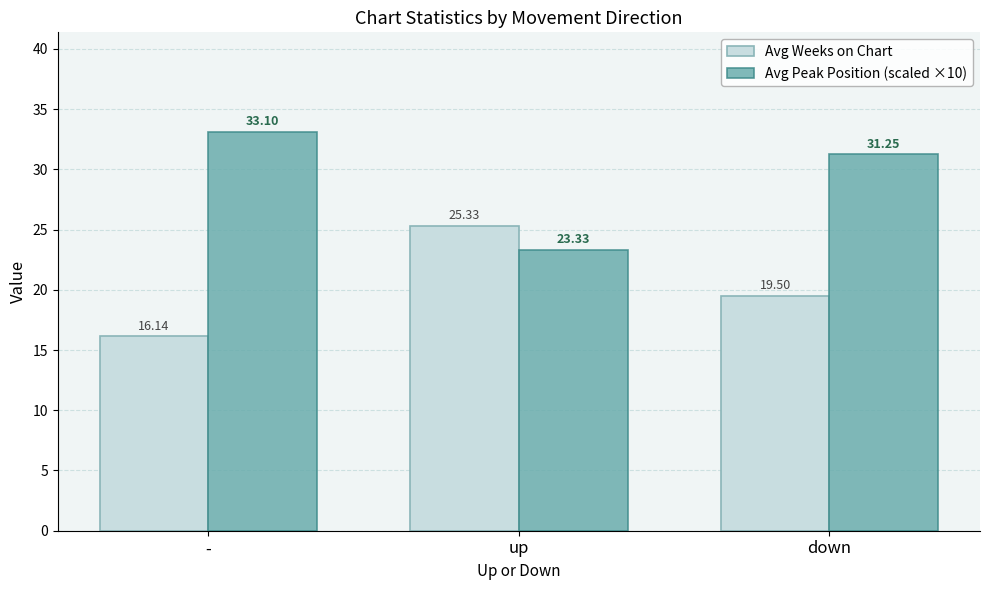

What is the difference between the second highest and minimum values in the Avg Weeks on Chart series?

3.4